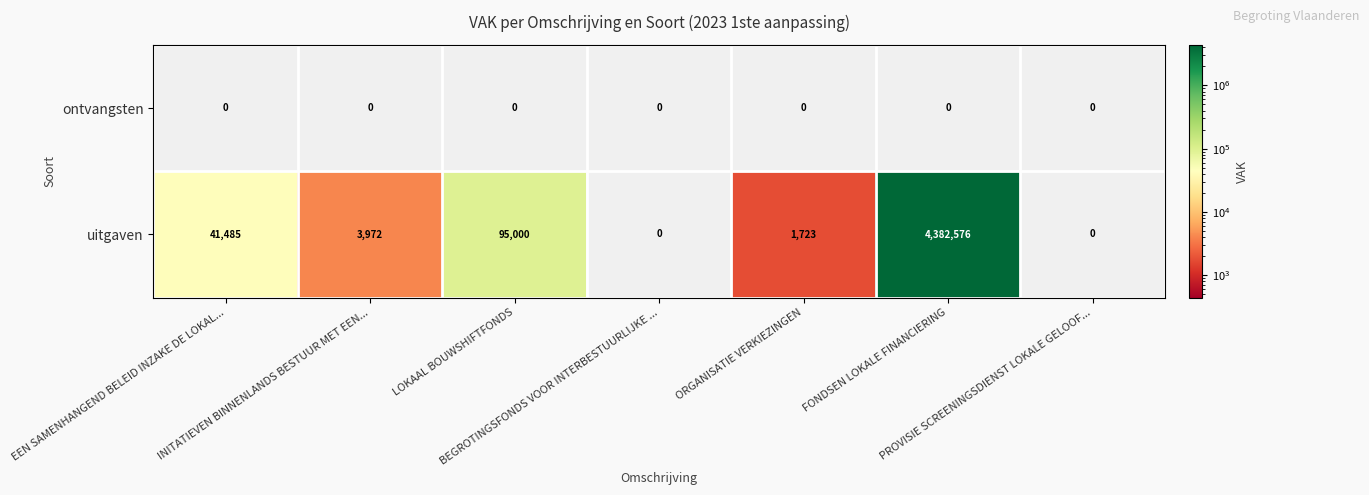

Which series has the widest spread of values?

uitgaven